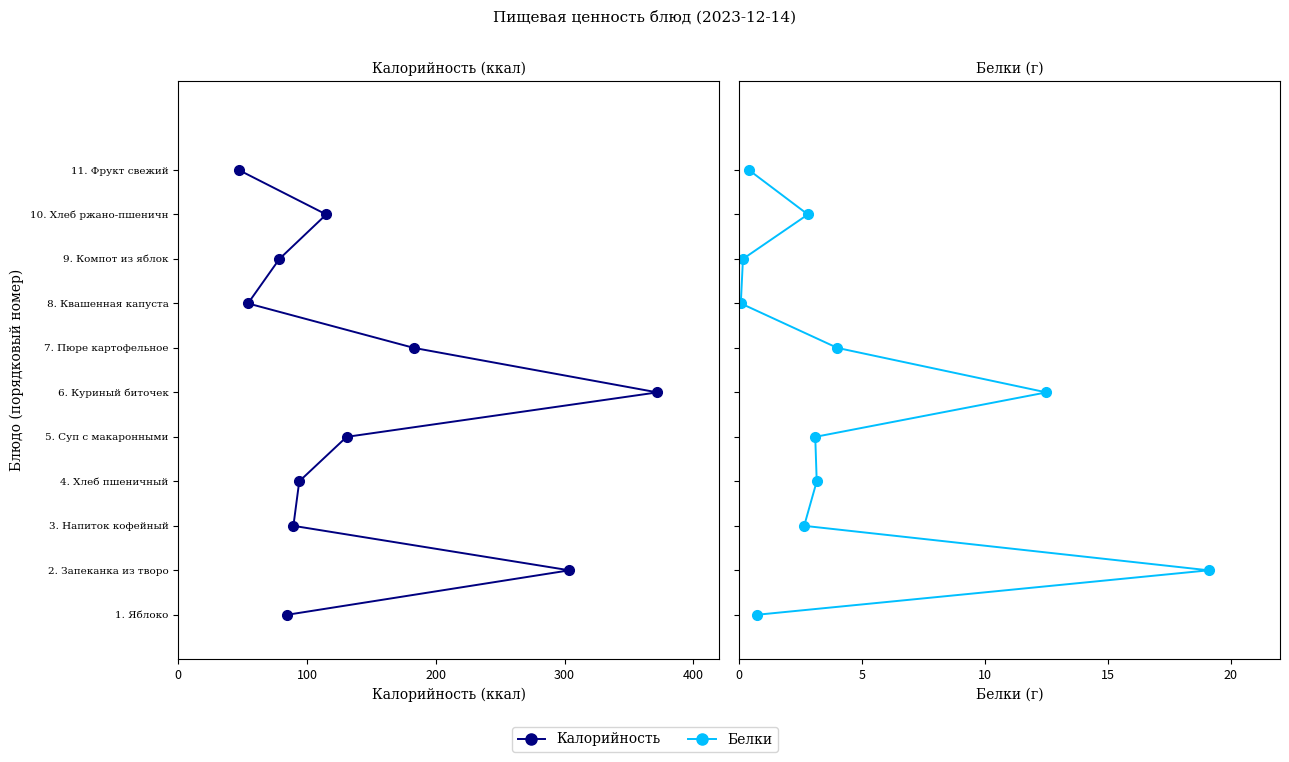

Which series has the largest total across all categories?

Калорийность